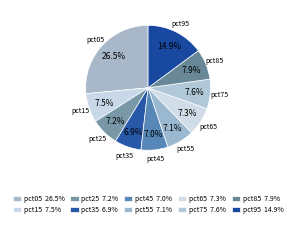

To the nearest percent, what is the average slice percentage?

10%